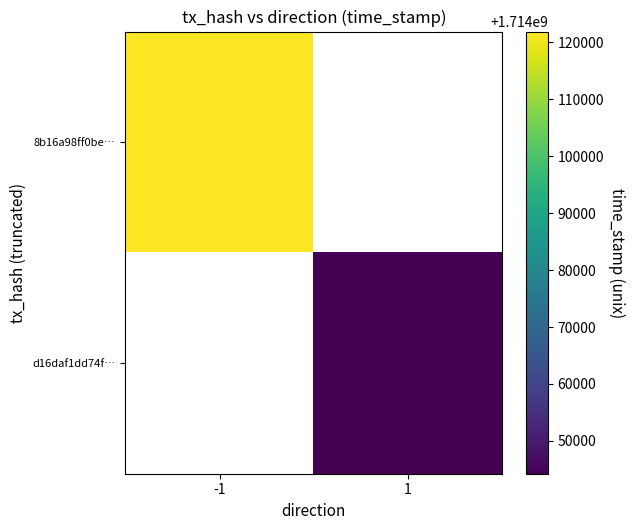

Is it true that d16daf1dd74f… equals 959554085.6 at 1?

False